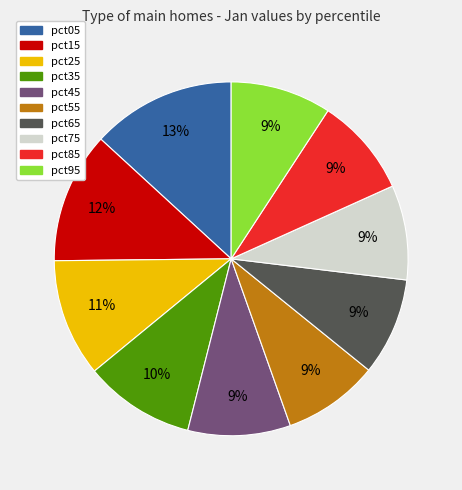

Does pct65 represent more than half of the total?

No